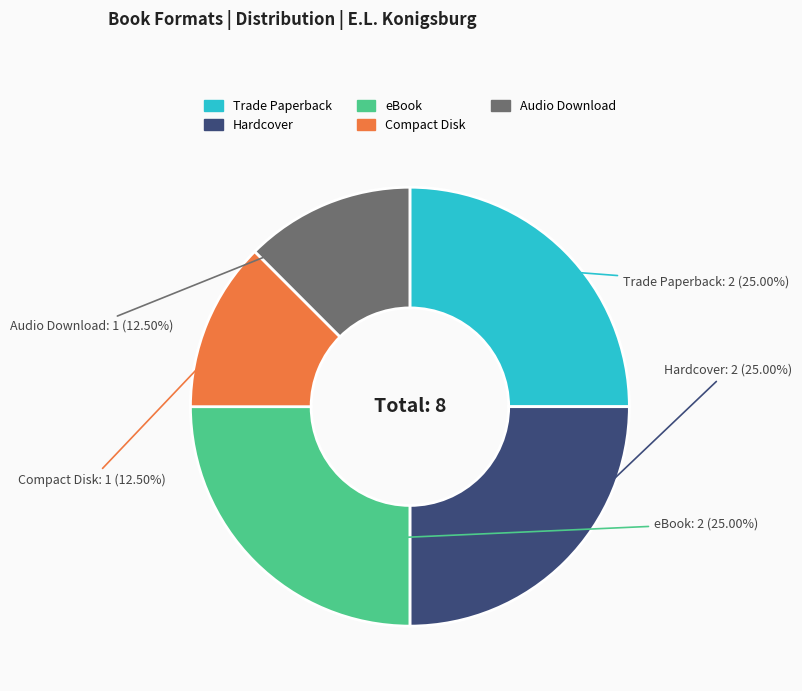

How many segments does this pie chart have?

5